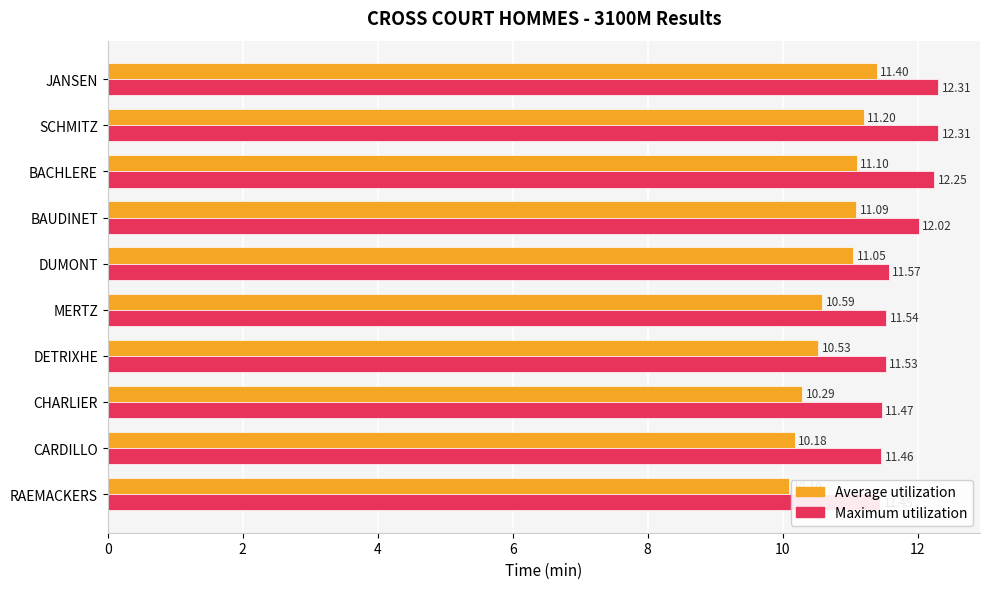

How many groups of bars are there?

10